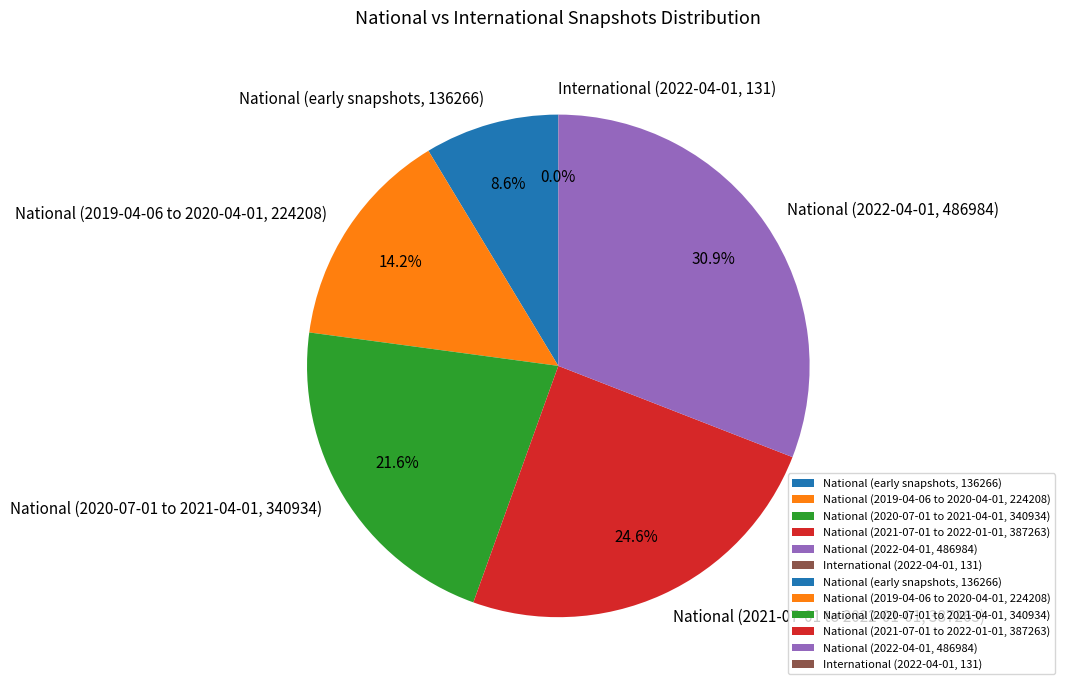

Which has a higher value, National (2019-04-06 to 2020-04-01, 224208) or National (2021-07-01 to 2022-01-01, 387263)?

National (2021-07-01 to 2022-01-01, 387263)